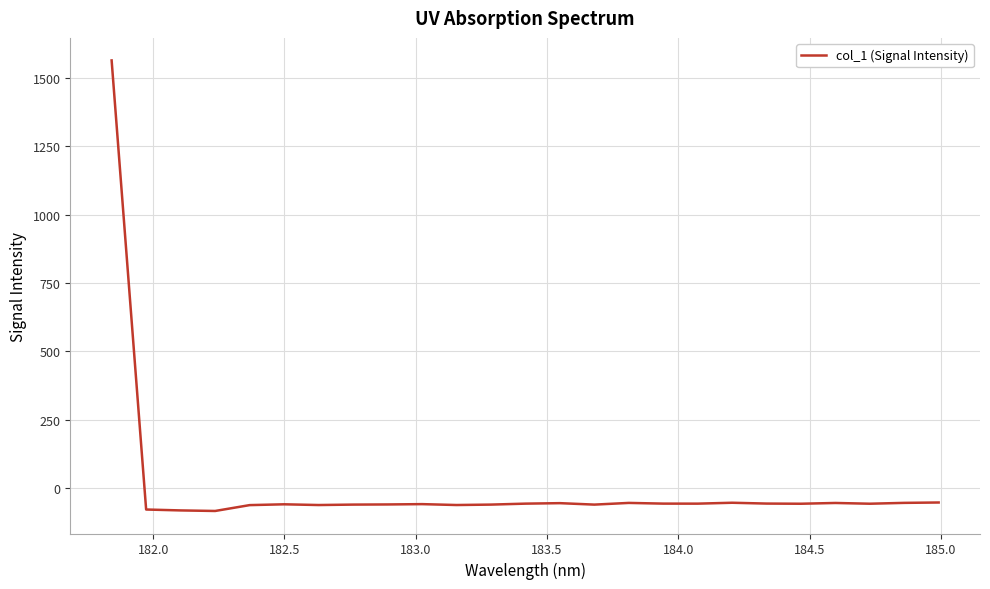

What is the maximum value shown in the chart?

1564.7